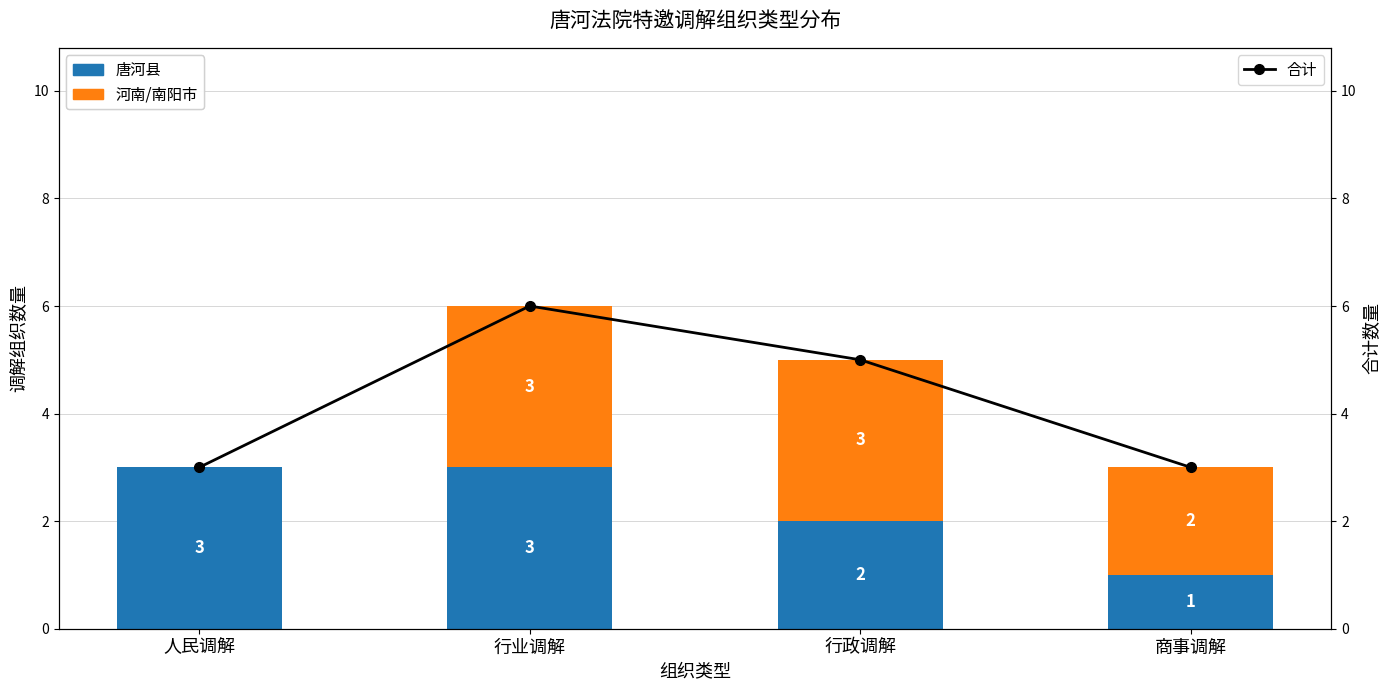

How many values in 河南/南阳市 are above zero?

3